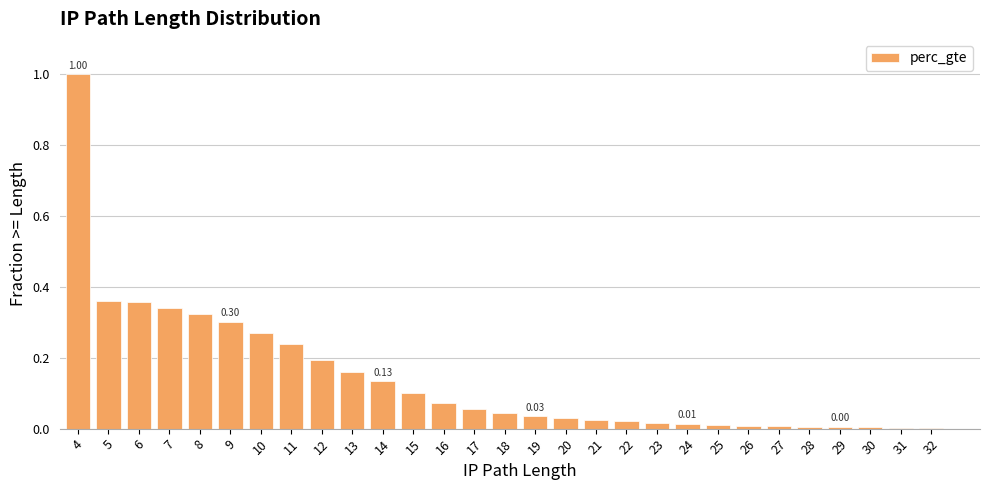

What is the label of the 4th bar from the left?

7